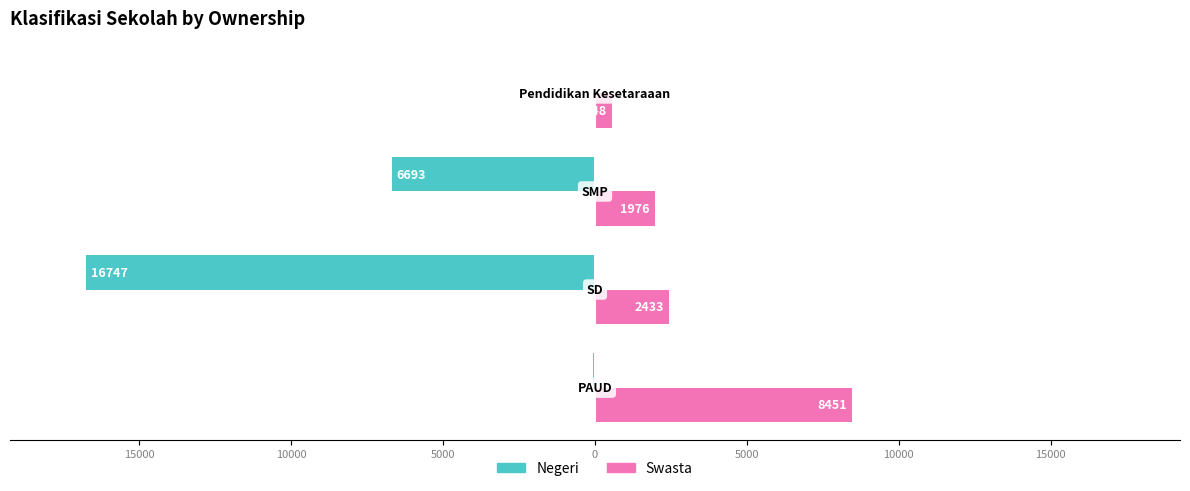

What are all the series names shown in the legend?

Negeri, Swasta